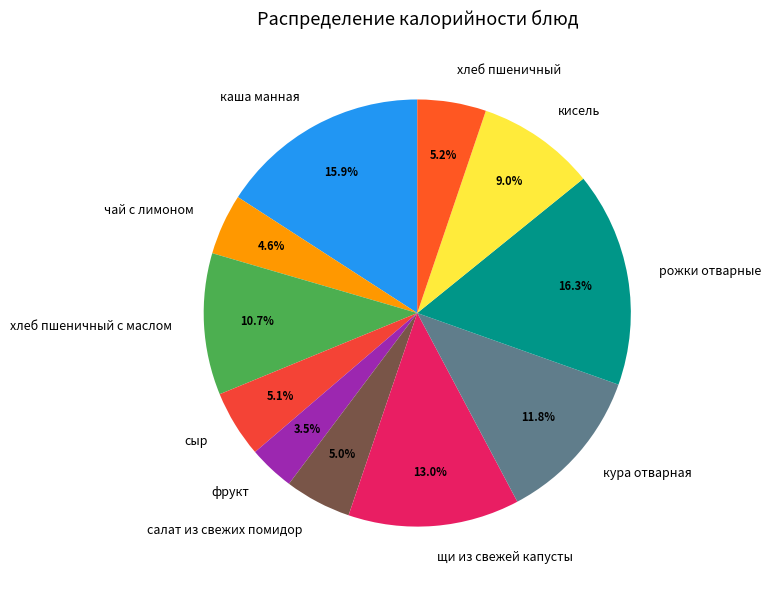

Approximately how many times larger is the value at хлеб пшеничный с маслом compared to рожки отварные?

0.7